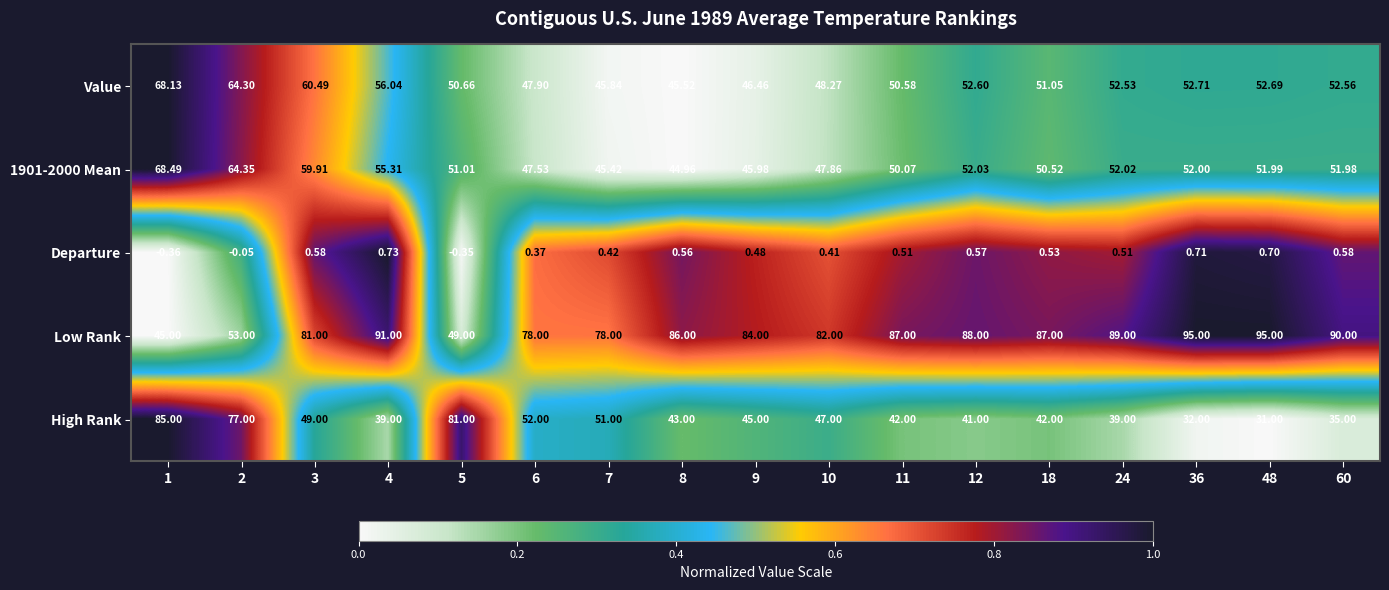

Which series changed the most between 1 and 18?

High Rank